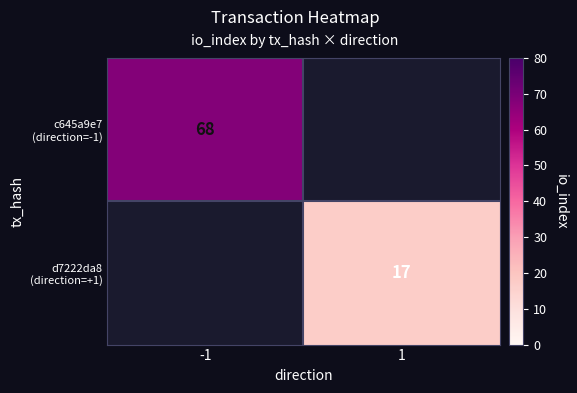

At which category does the chart reach its minimum across all series?

1